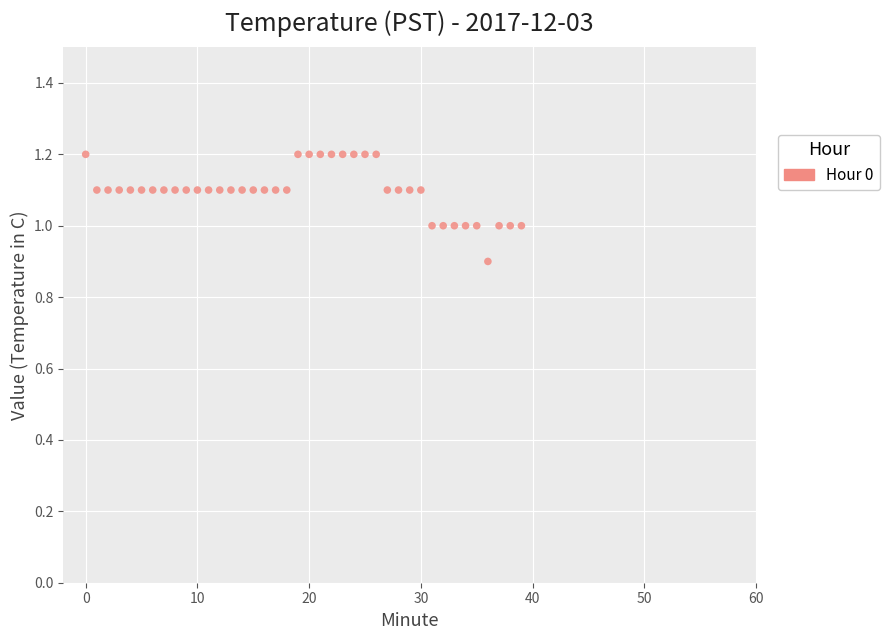

What is the range of Y values (max minus min)?

0.3